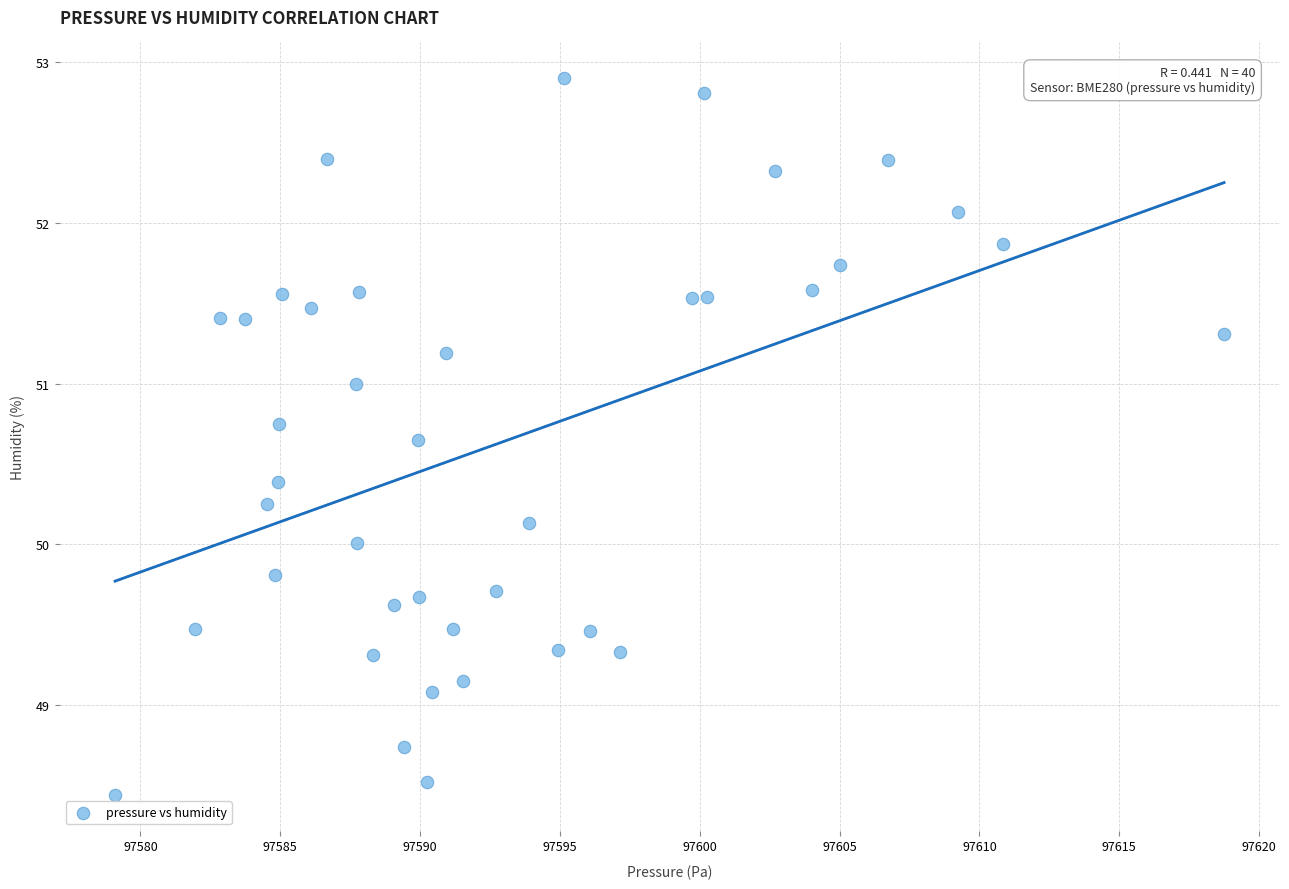

What is the range of Y values (max minus min)?

4.5